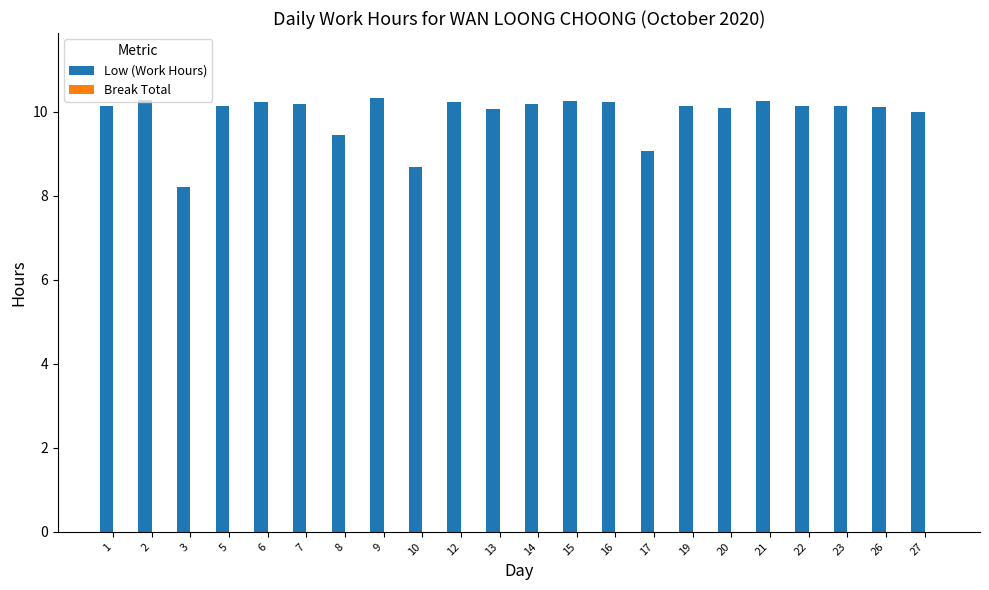

What is the ratio of the value at 20 to the value at 23?

1.0